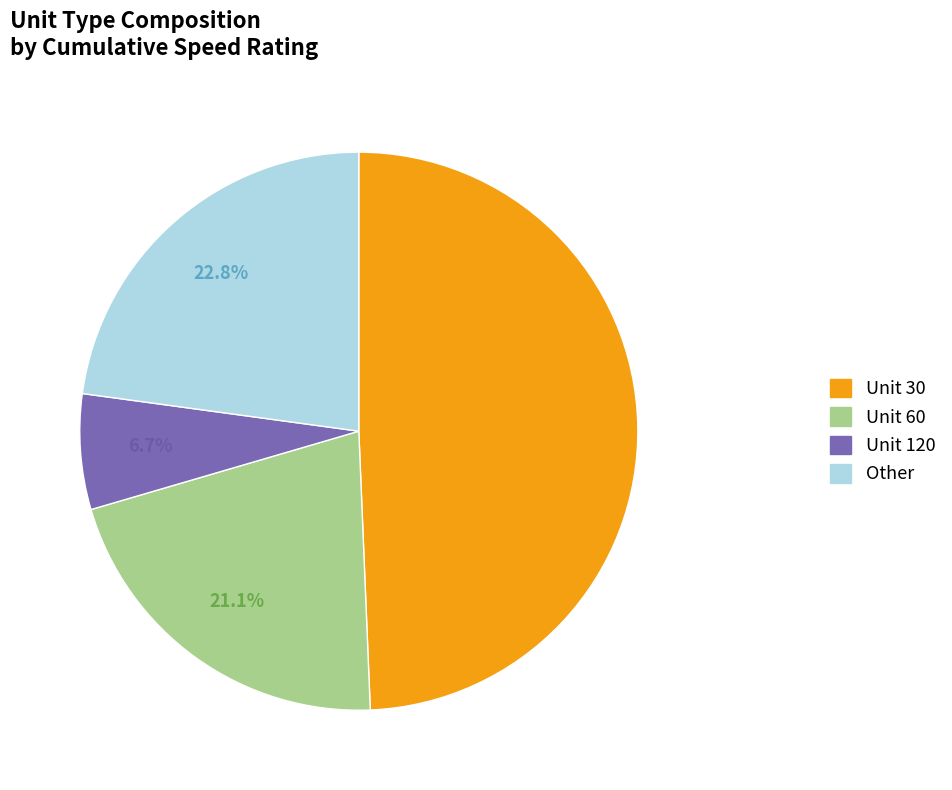

Does any single category account for the majority?

No